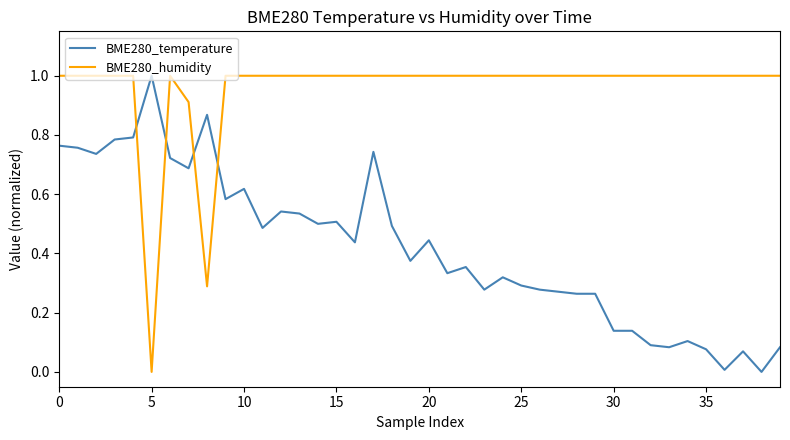

List the series in order of their overall mean, highest first.

BME280_humidity, BME280_temperature